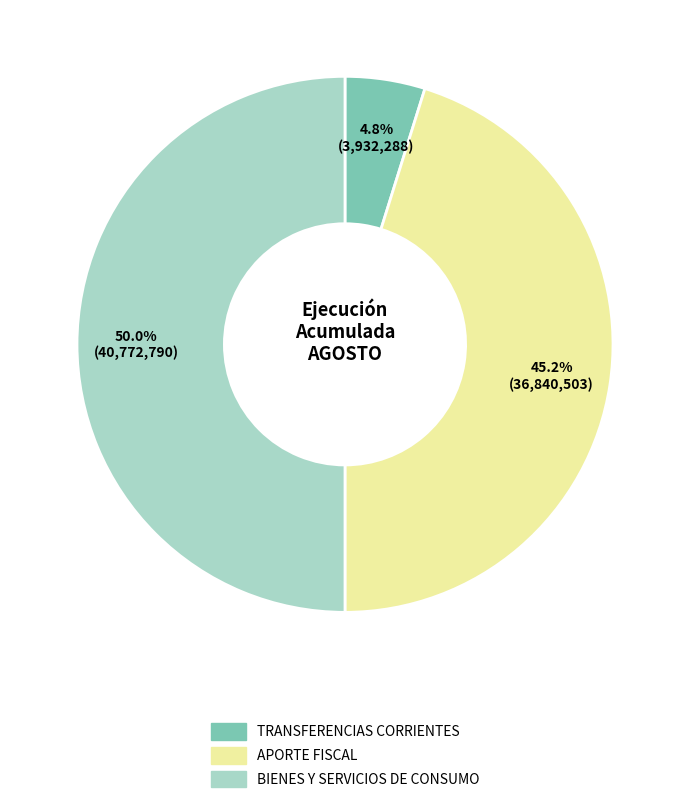

How many slices are in this pie chart?

3